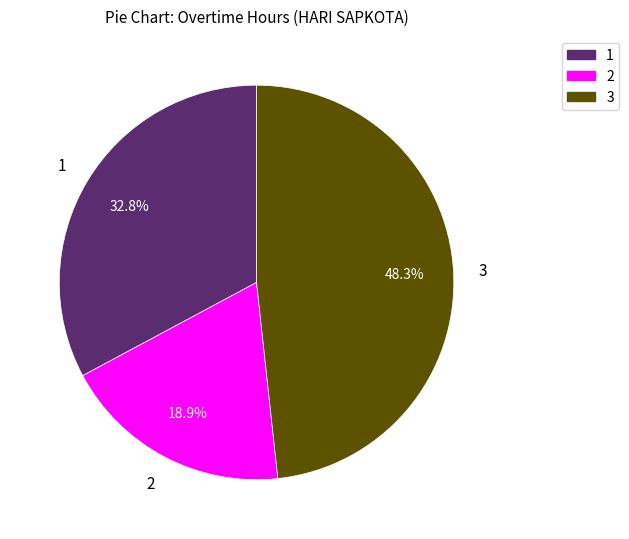

To the nearest percent, what is the average slice percentage?

33%